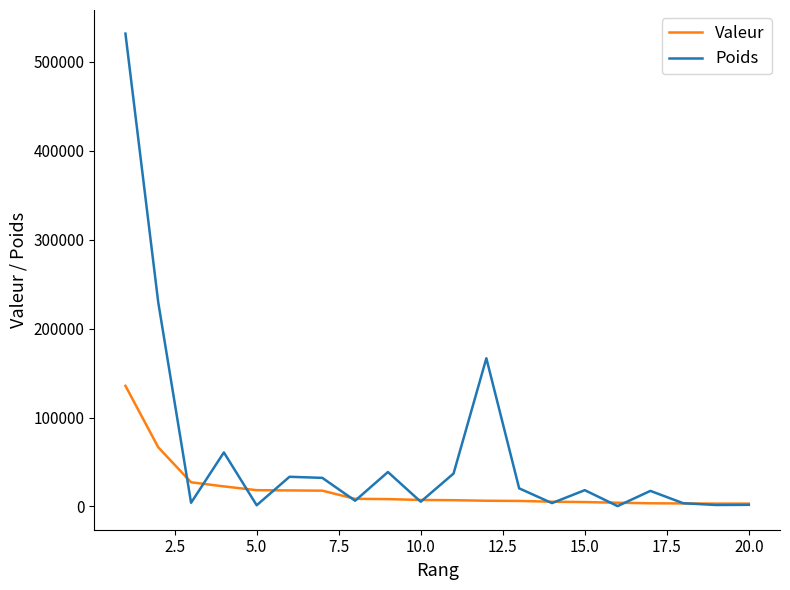

What are all the series names shown in the legend?

Valeur, Poids